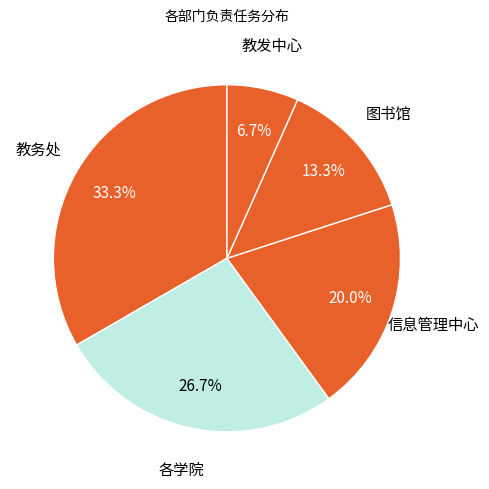

How many segments does this pie chart have?

5